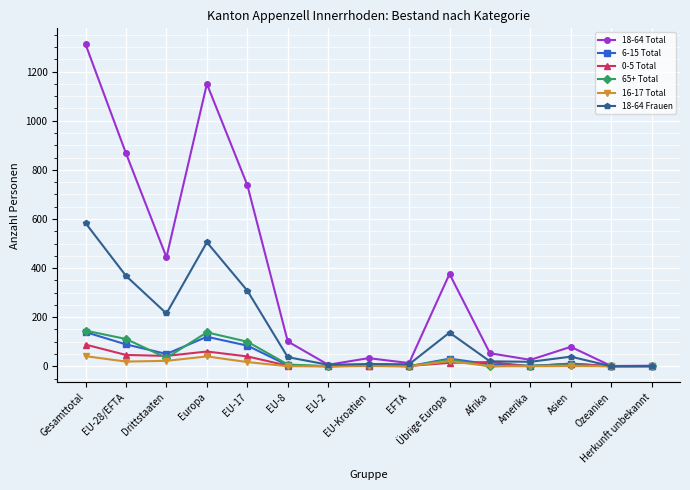

Which series has the largest range (max minus min)?

18-64 Total